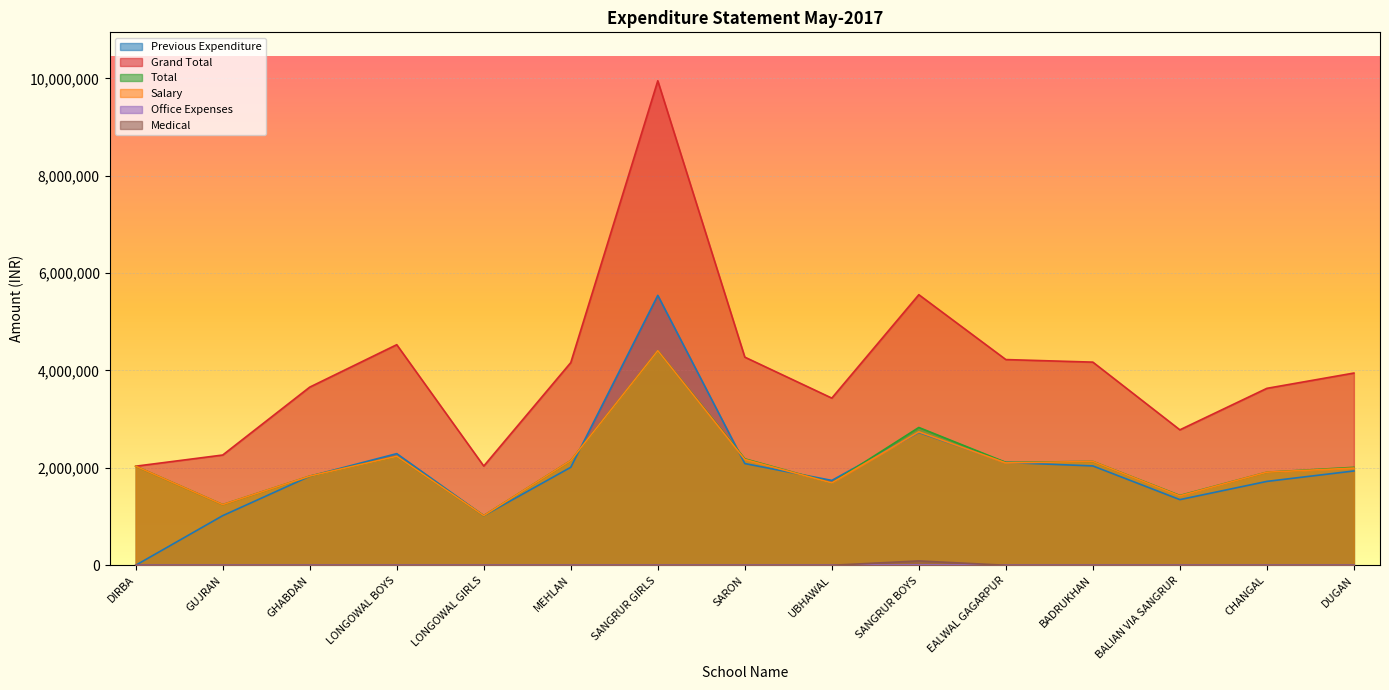

What is the label of the 5th point from the right?

EALWAL GAGARPUR